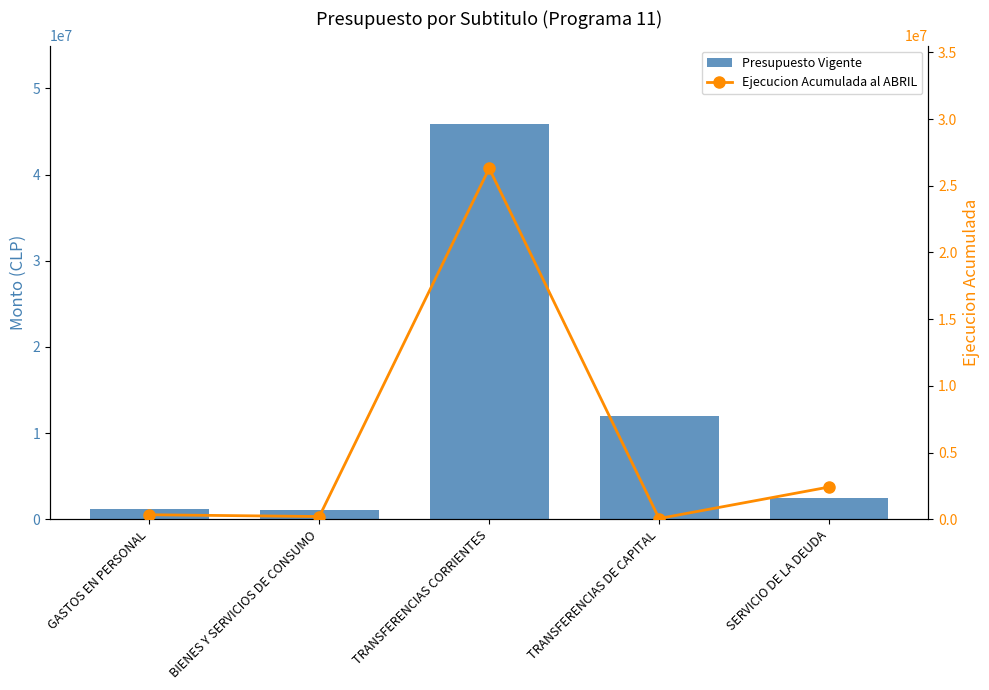

Reading left to right, list all the values displayed in this chart.

Presupuesto Vigente: 1204744	1112731	45816369	12036084	2418810
Ejecucion Acumulada al ABRIL: 341959	208124	26305469	59522	2418809